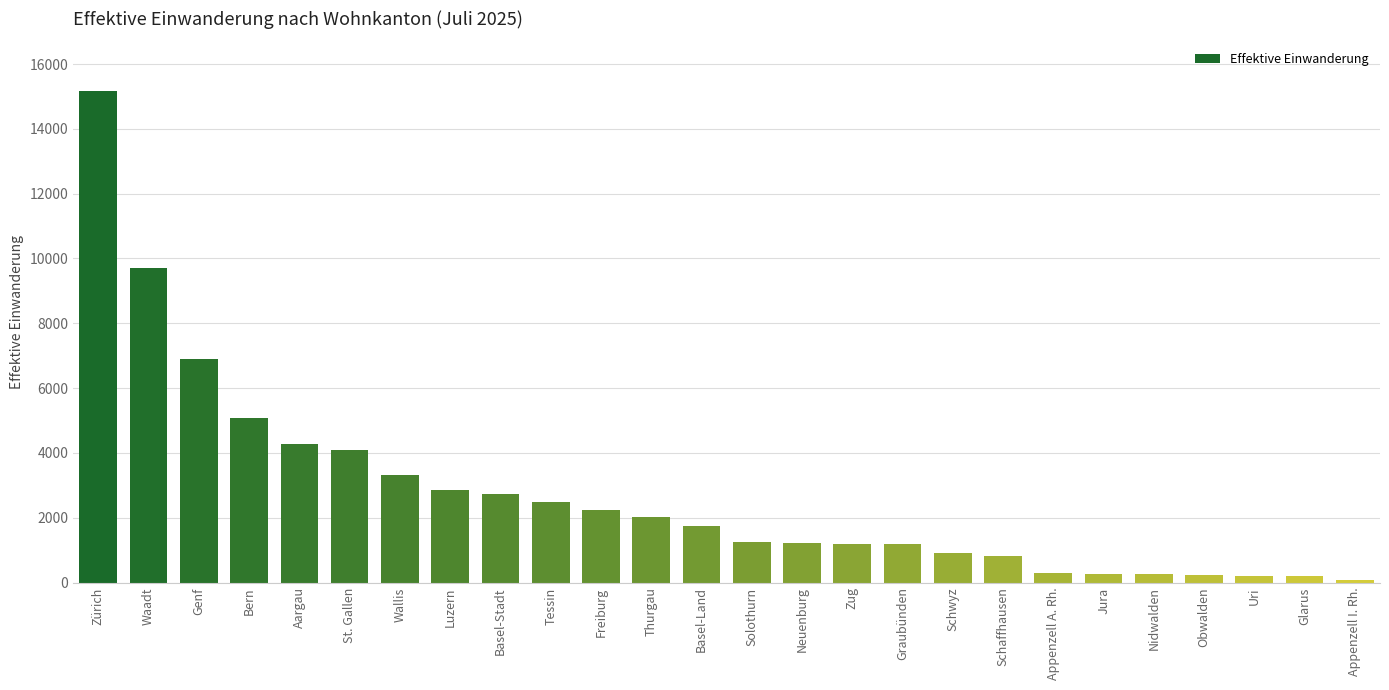

Approximately how many times larger is the value at Schaffhausen compared to Basel-Stadt?

0.3